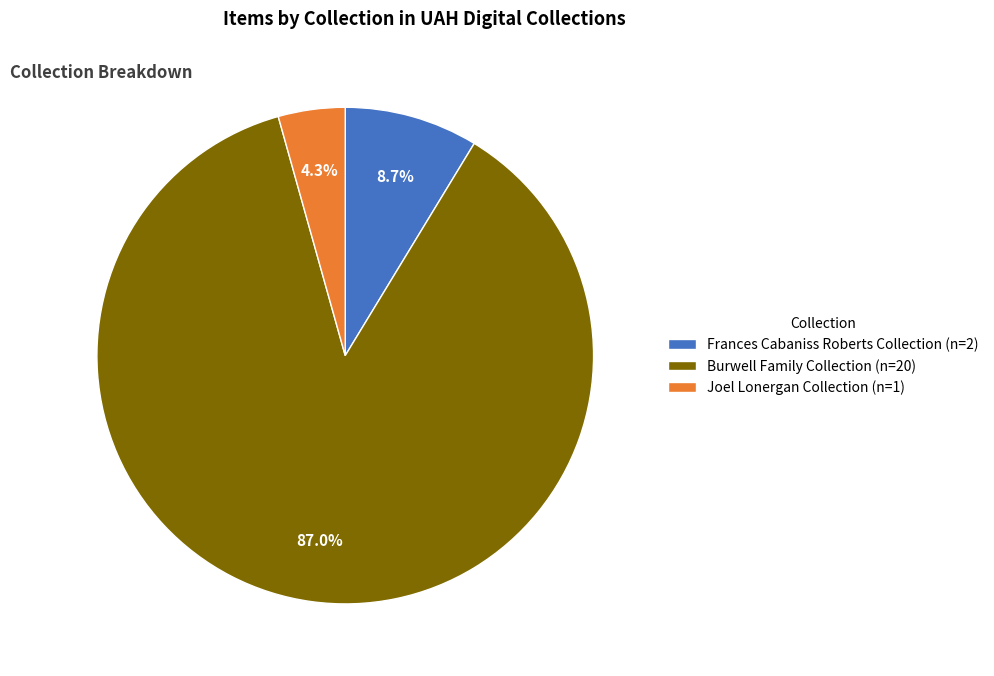

Which slice represents more than half of the pie?

Burwell Family Collection (n=20)